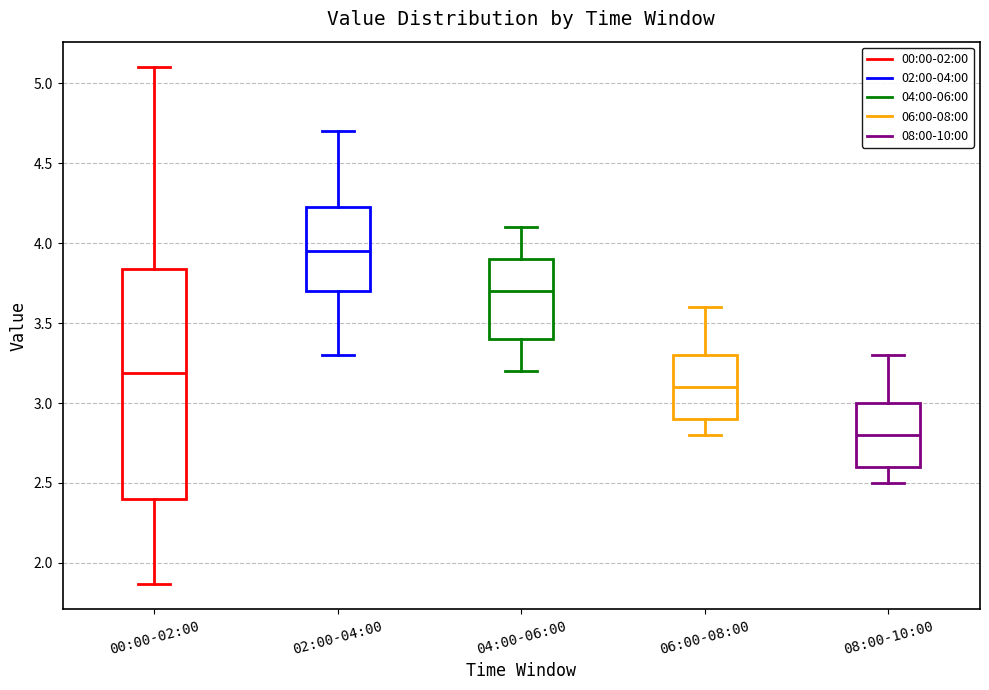

Where is the lower edge of the box for 04:00-06:00 on the y-axis? The values are not printed on the chart, so give them approximately, as read against the axis.

3.40